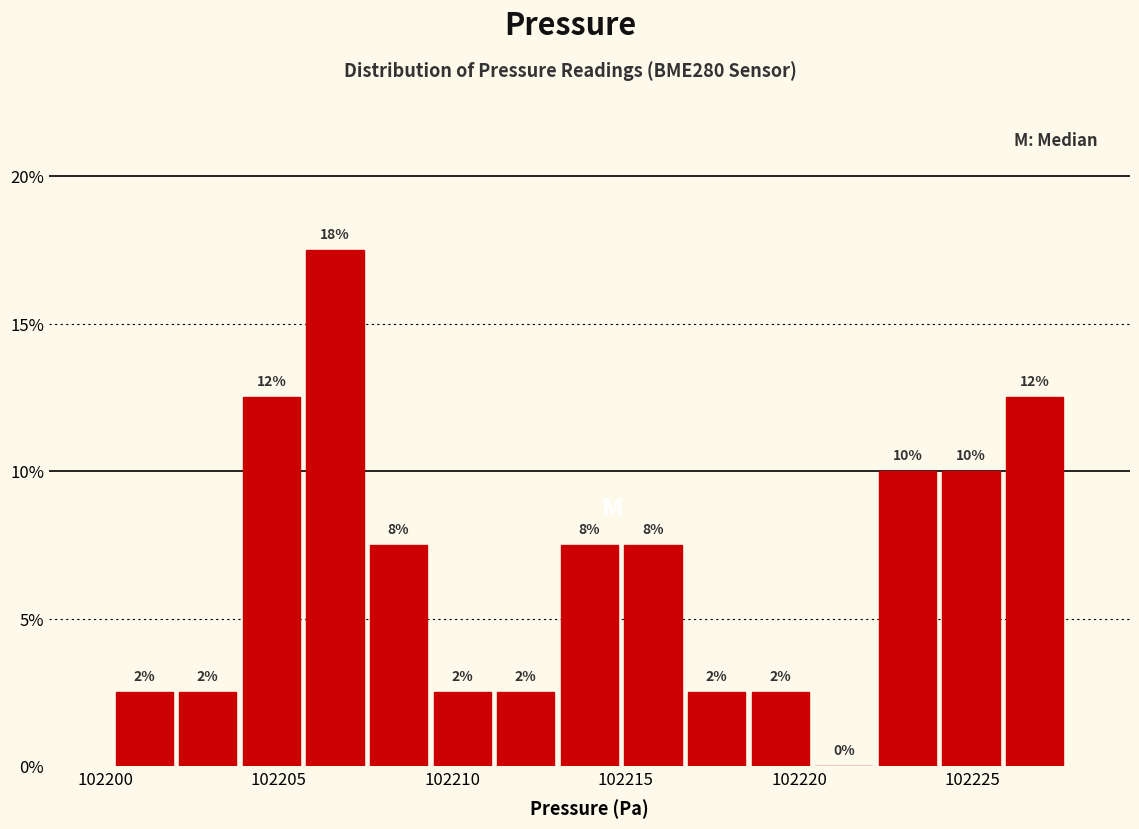

Around what value on the x-axis is the tallest bar? Give the approximate position of its centre, as read against the axis.

102206.5